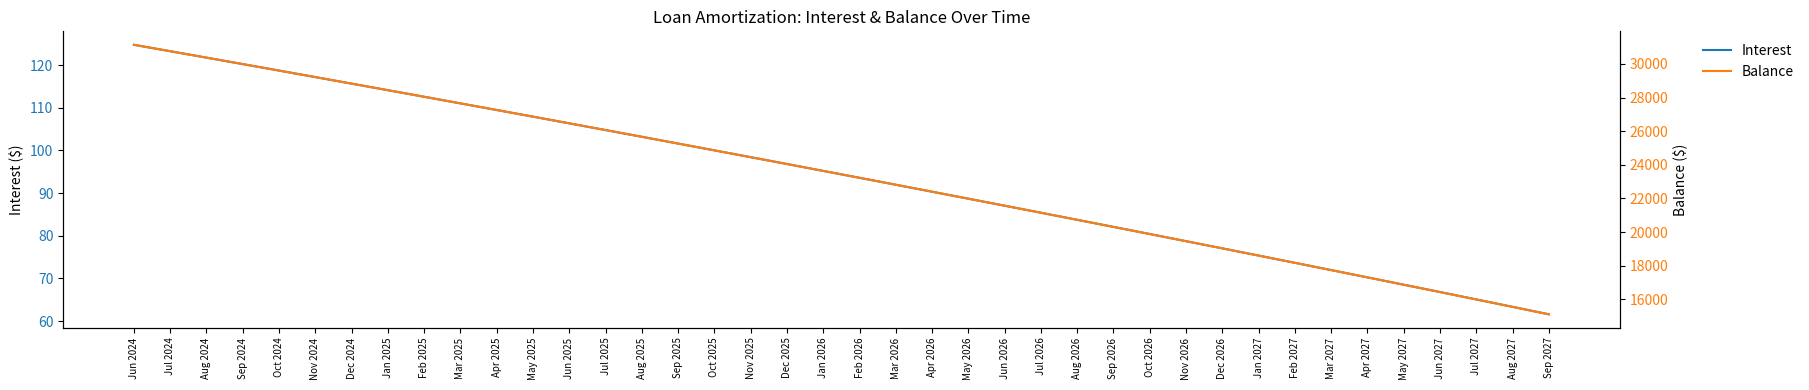

True or false: Interest and Balance cross at least once.

False